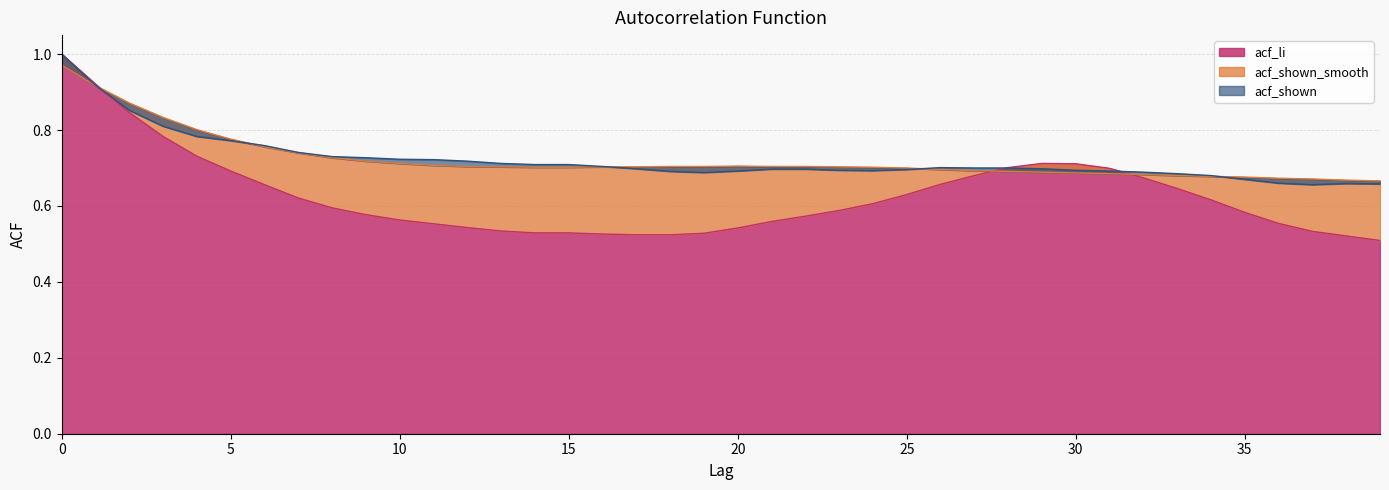

After their last crossing, which series has the higher values: acf_shown_smooth or acf_shown?

acf_shown_smooth